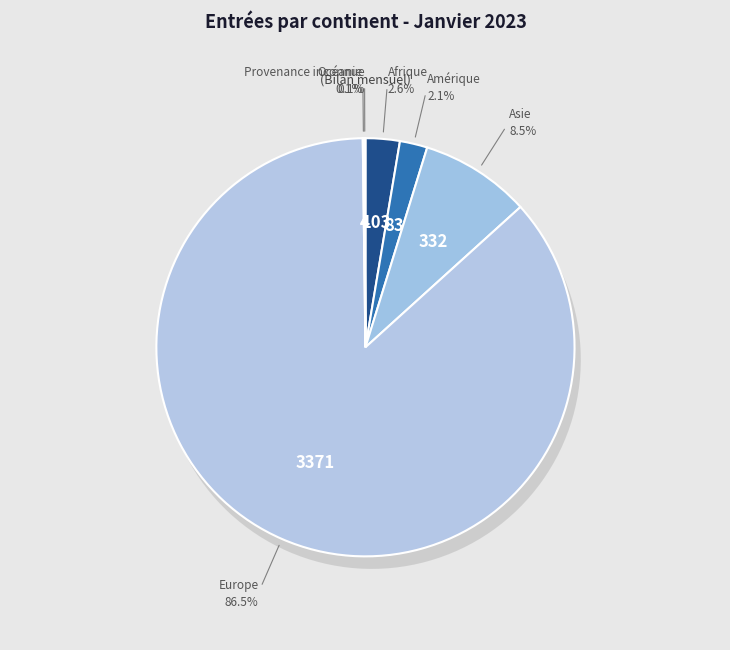

To the nearest percent, what is the average slice percentage?

17%